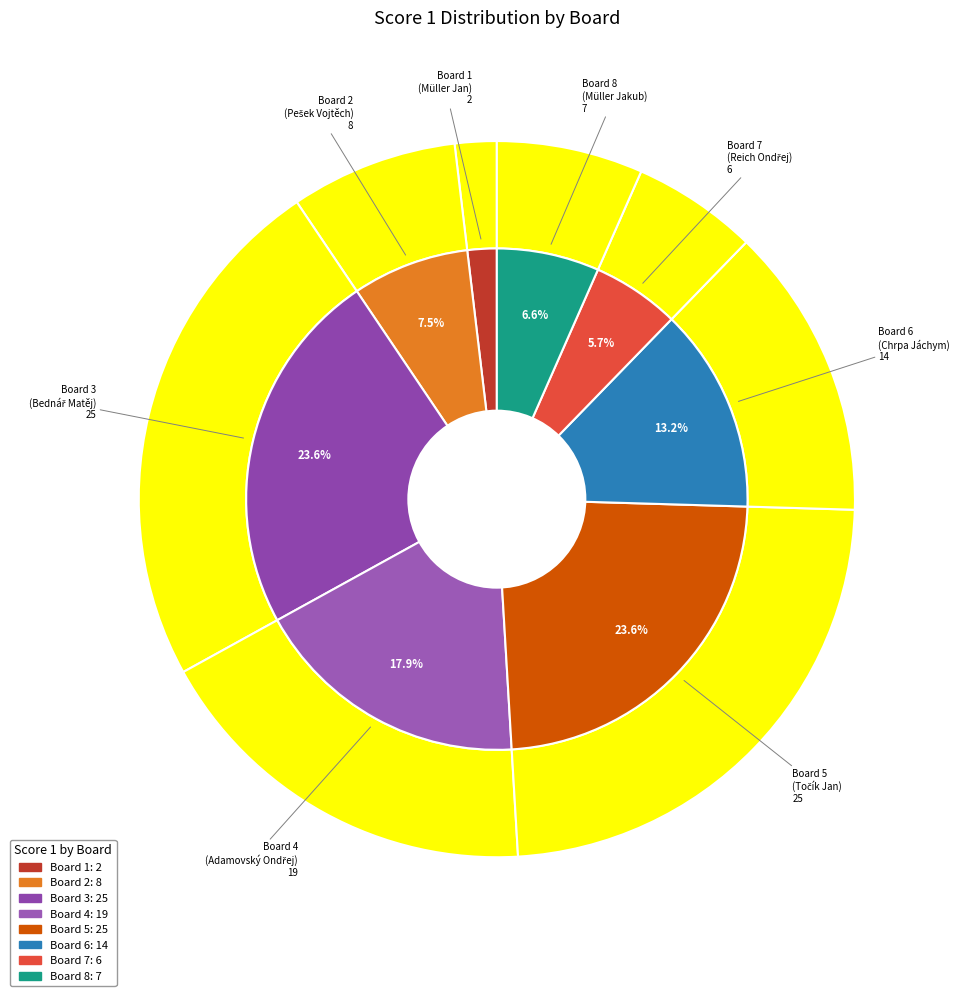

Which slice is the smallest?

Board 1